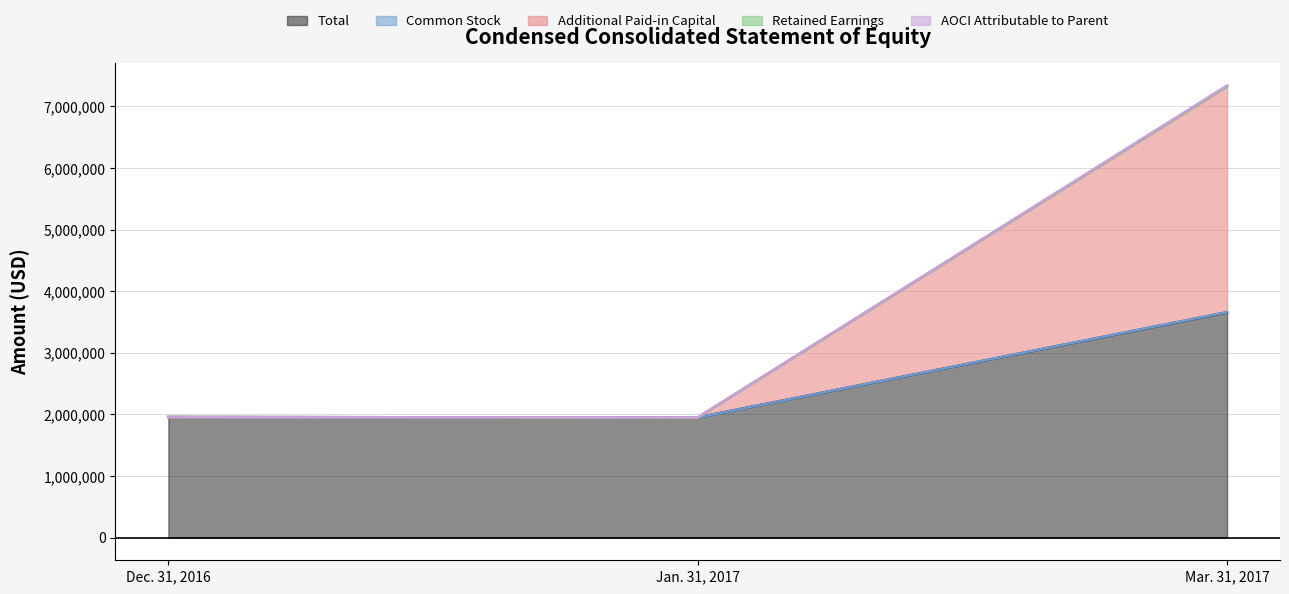

Rank the categories by AOCI Attributable to Parent value from lowest to highest.

Jan. 31, 2017, Dec. 31, 2016, Mar. 31, 2017